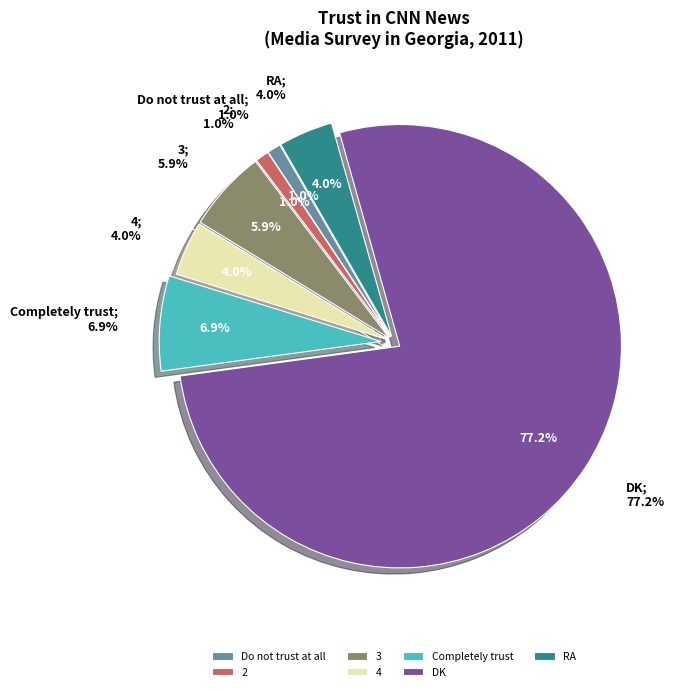

What is the total percentage of Completely trust and Do not trust at all?

7.9%